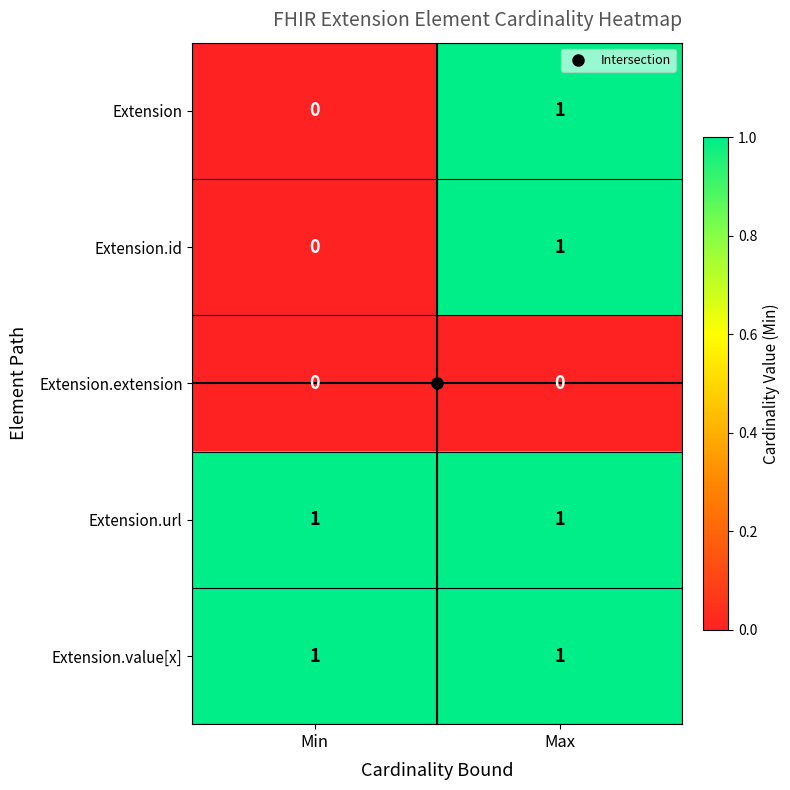

The value of Extension.url at Max is 1. True or false?

True